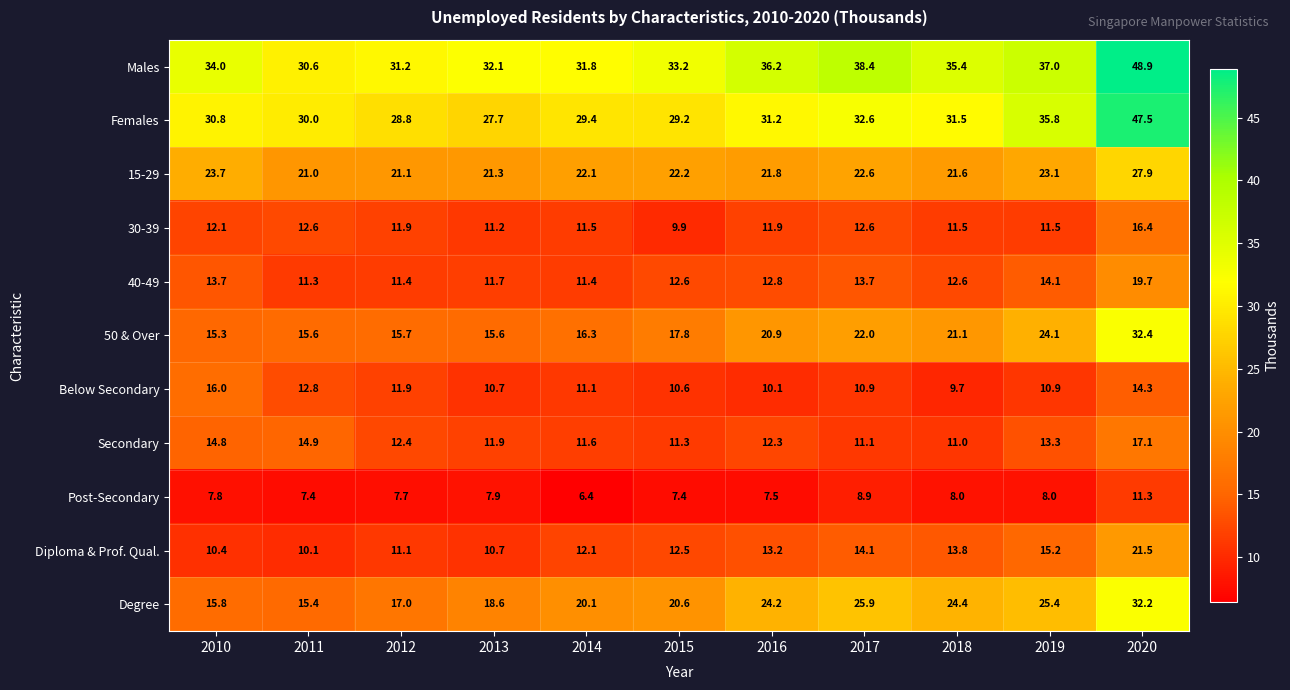

Count the number of categories in the chart.

11